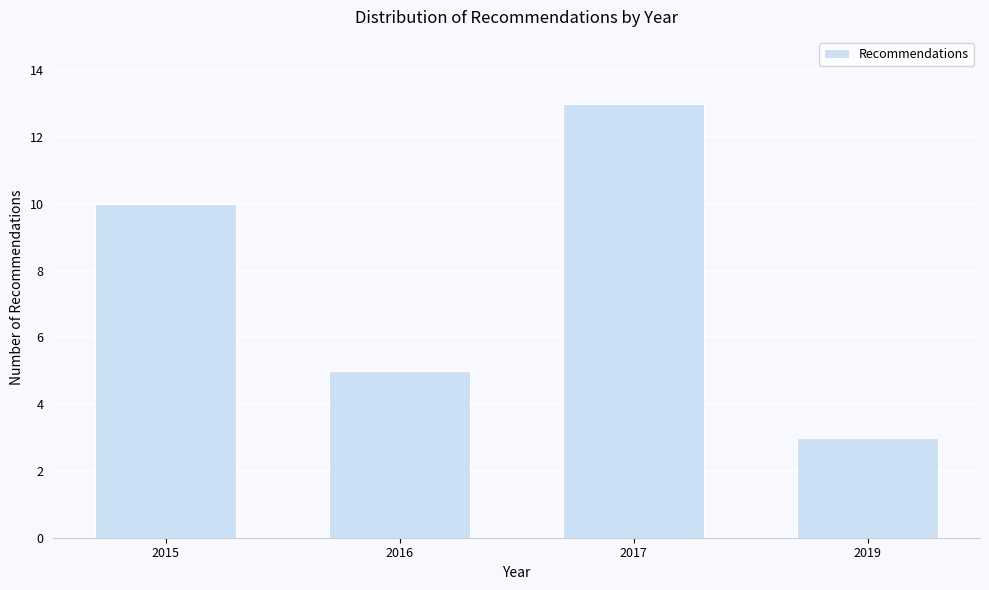

Reading left to right, extract all data points from this chart.

10	5	13	3